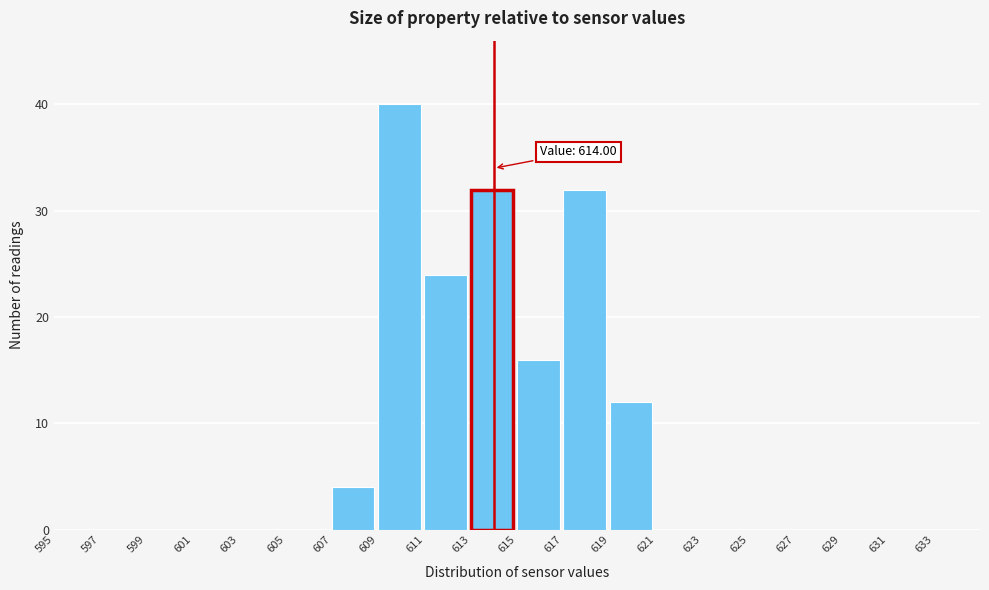

Which range on the x-axis has the tallest bar?

609 to 611